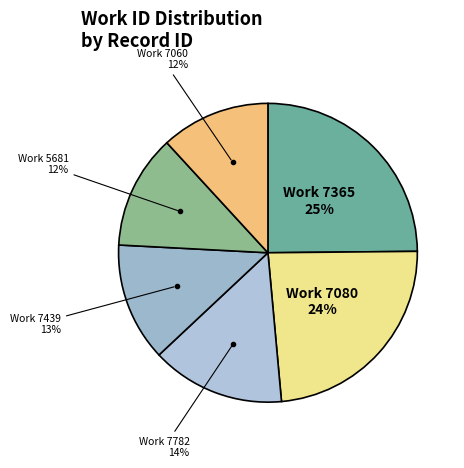

Which slice is the largest?

Work 7365